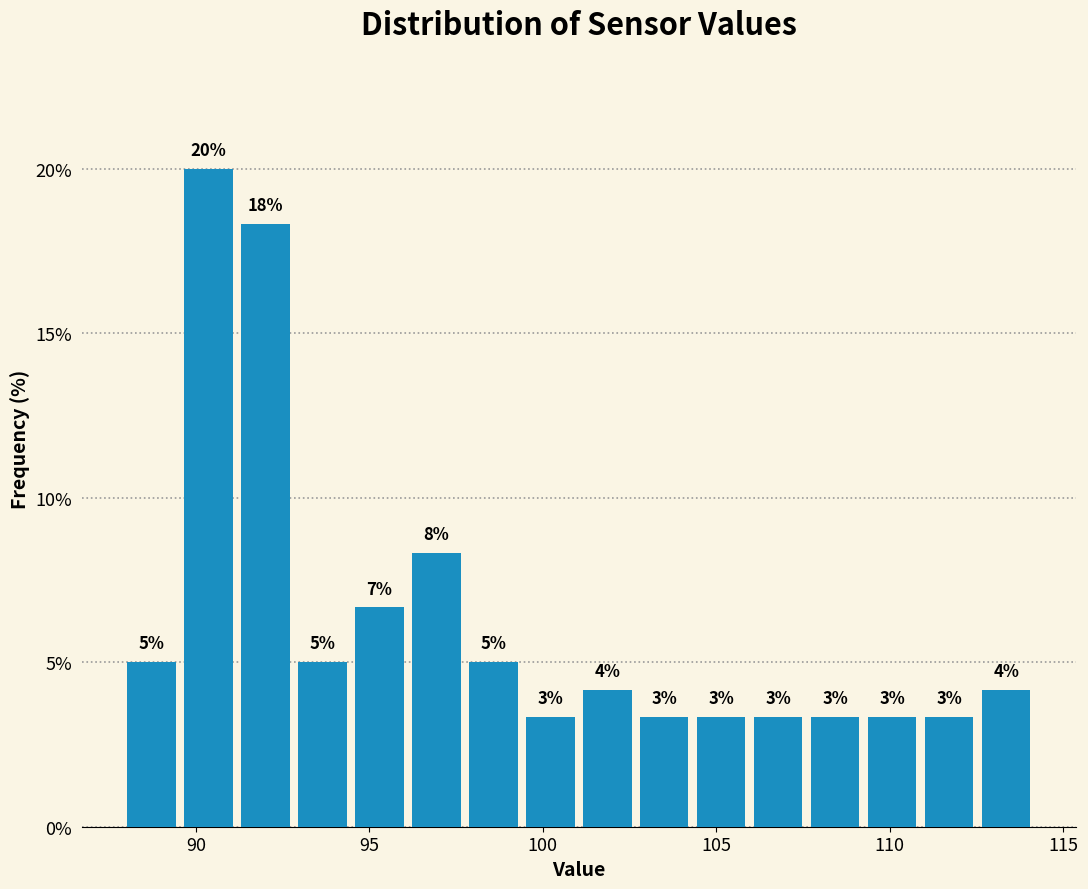

Read against the x-axis, roughly where is the centre of the tallest bar?

90.5